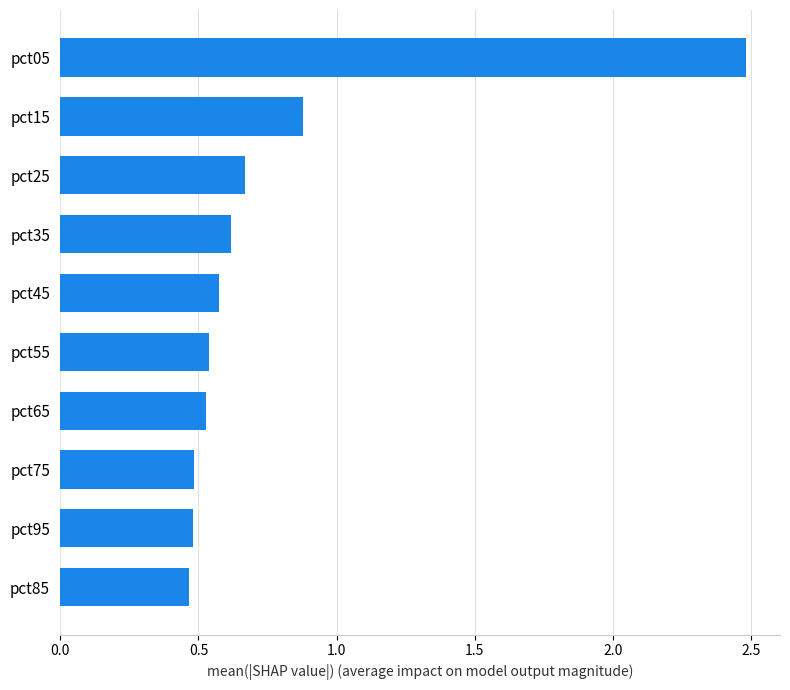

What is the change in value from pct75 to pct45?

+0.1